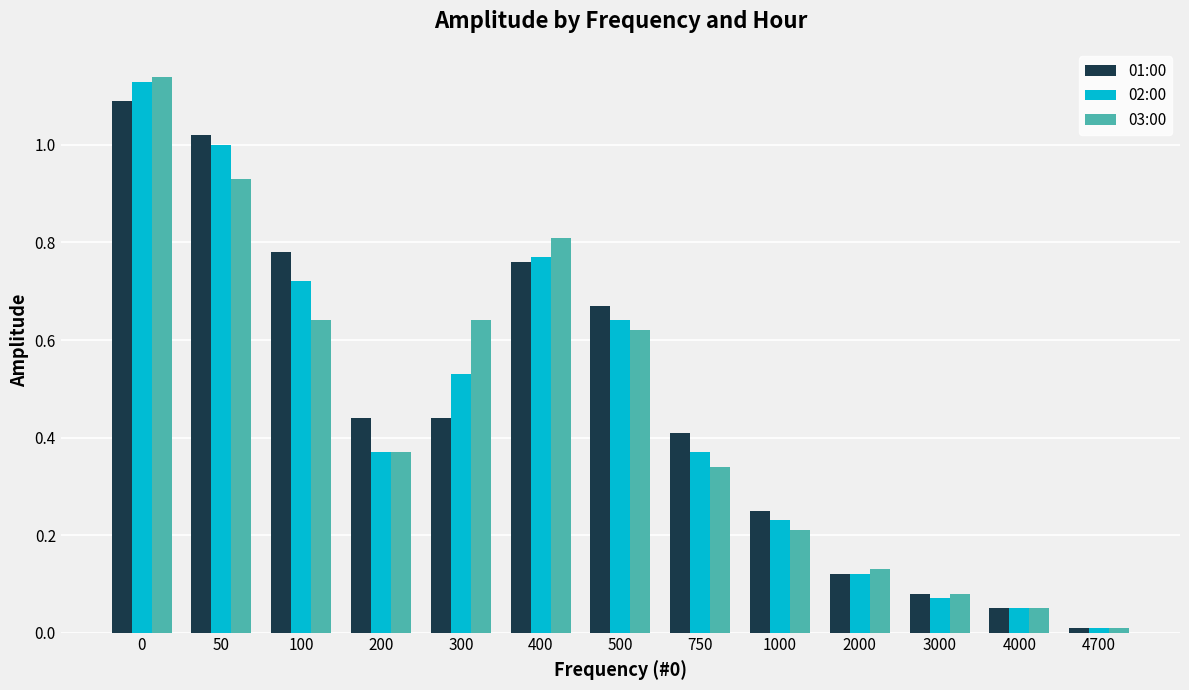

Count the number of data series in this chart.

3